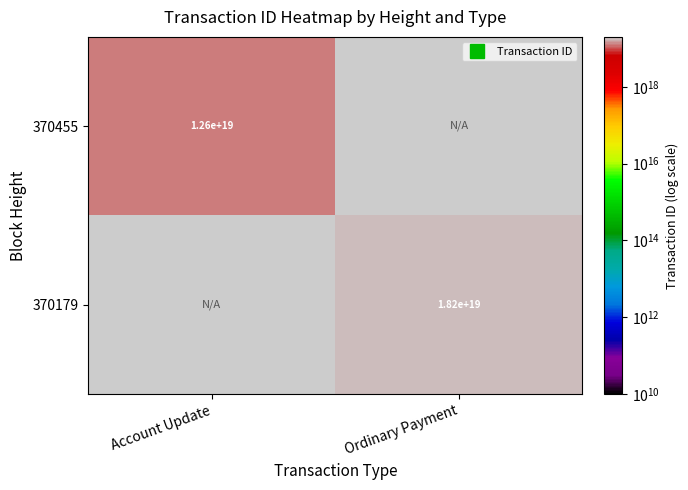

At Ordinary Payment, list the series in order from smallest to largest.

370455, 370179